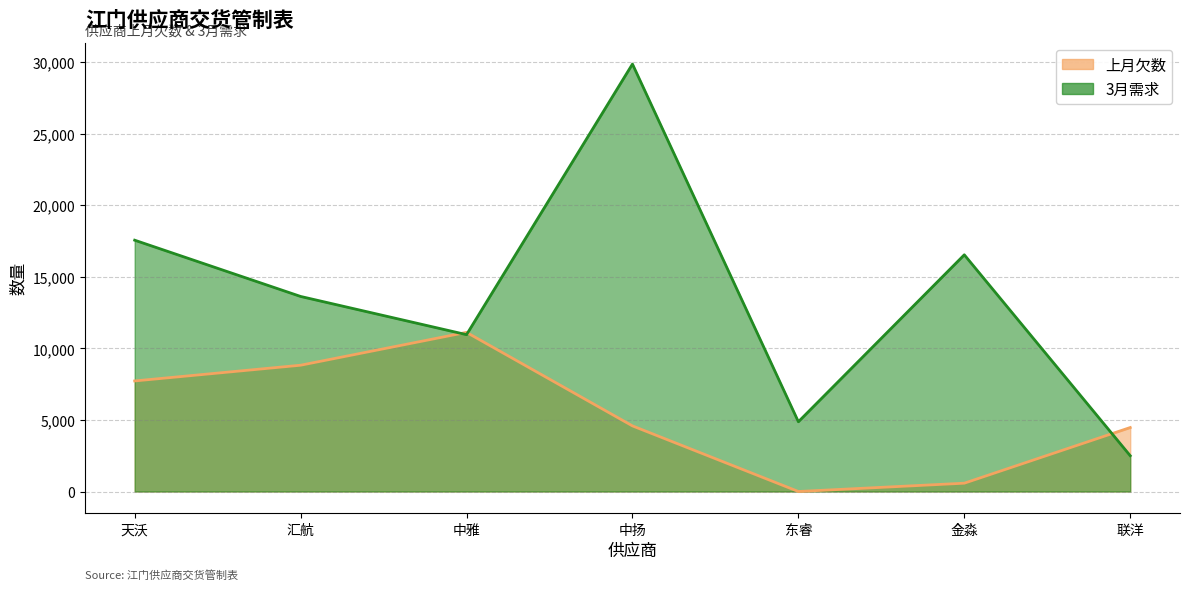

What is the average value of the 上月欠数 series?

5329